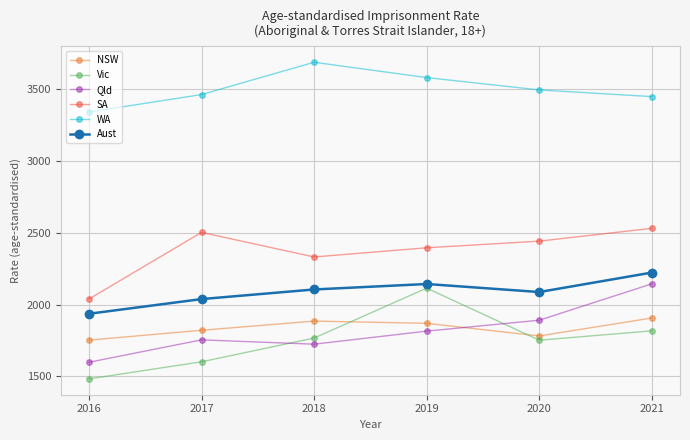

At how many categories does at least one series exceed 3291?

6